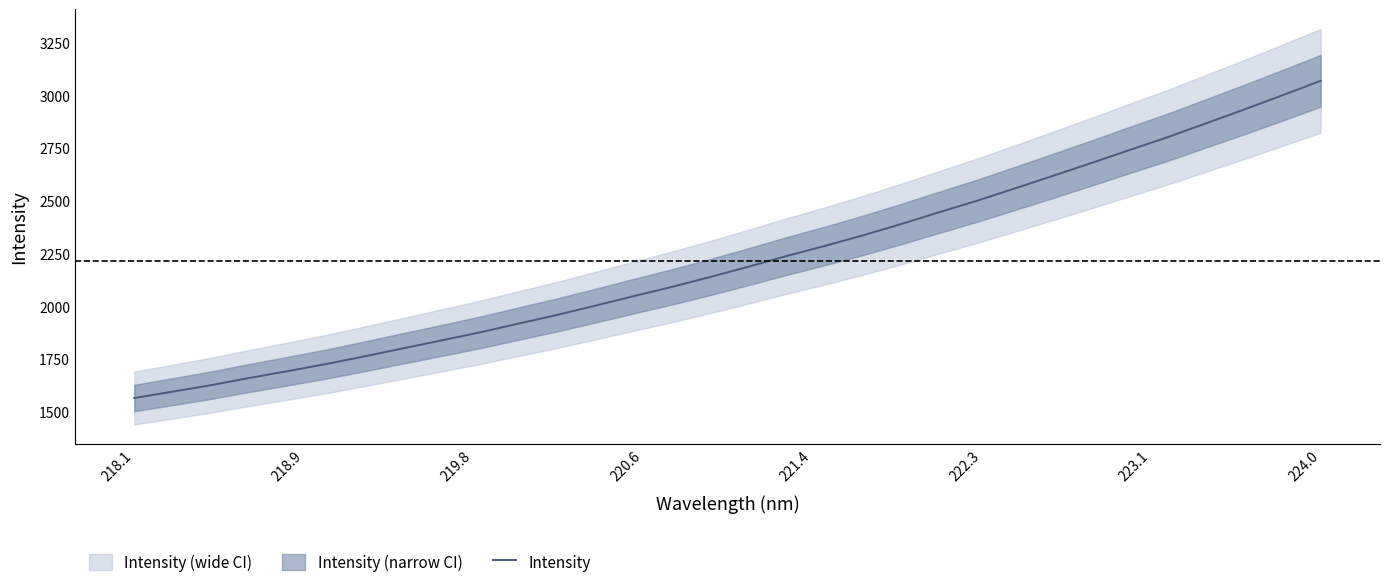

True or false: there are more than 0 points higher than both neighbors.

False